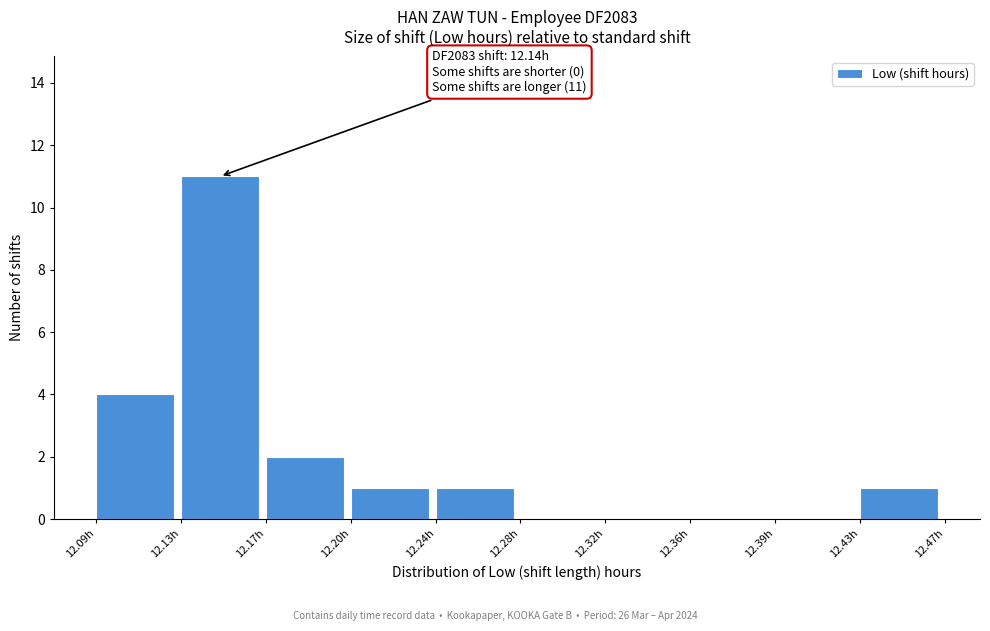

Which range on the x-axis has the tallest bar?

12.128 to 12.166